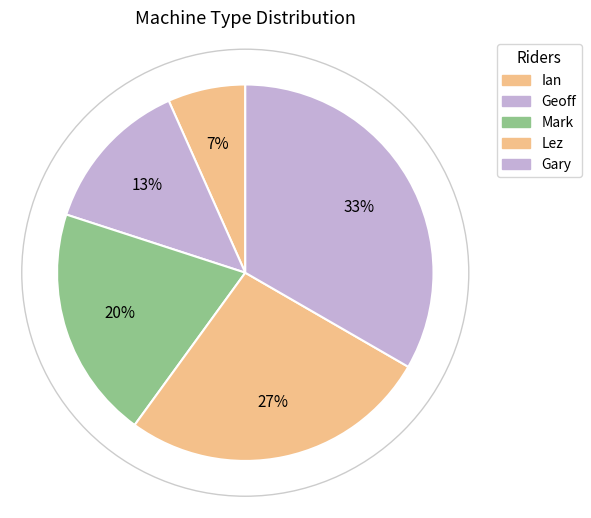

True or false: Geoff accounts for 1% of the total.

False